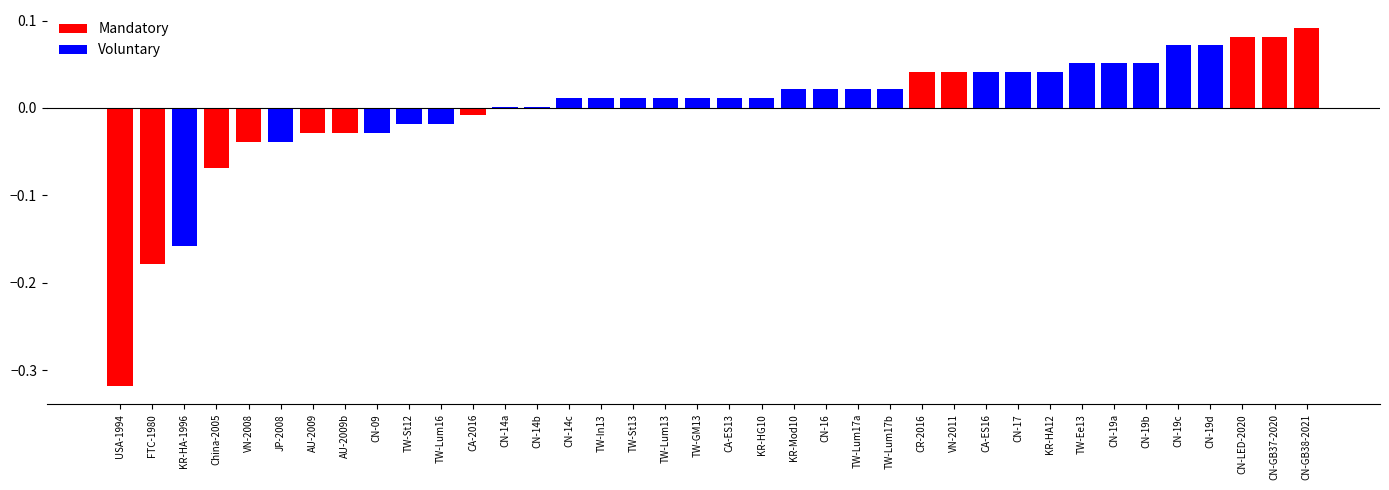

How many series are shown in this chart?

1